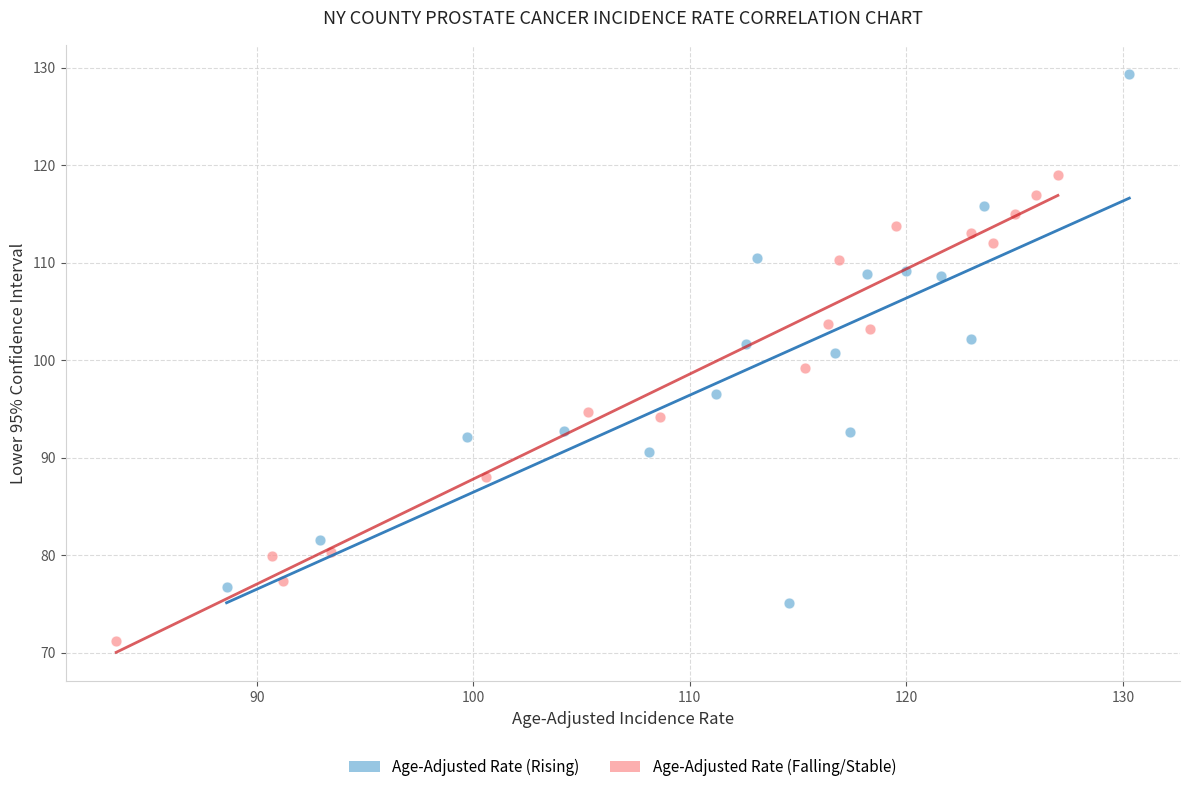

Which series contains the lowest Y value?

Age-Adjusted Rate (Falling/Stable)